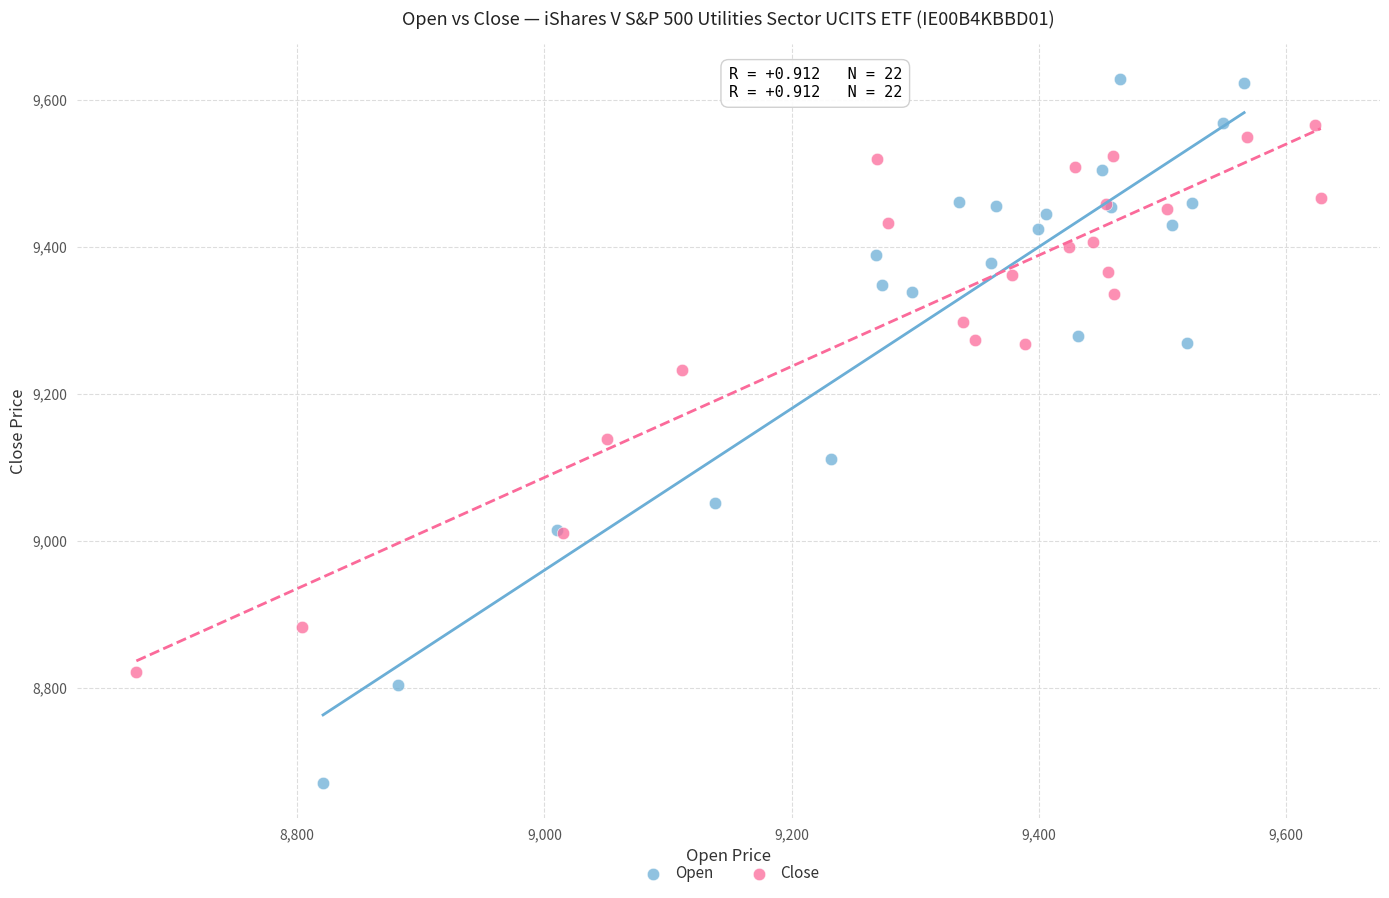

Which series contains the lowest Y value?

Open